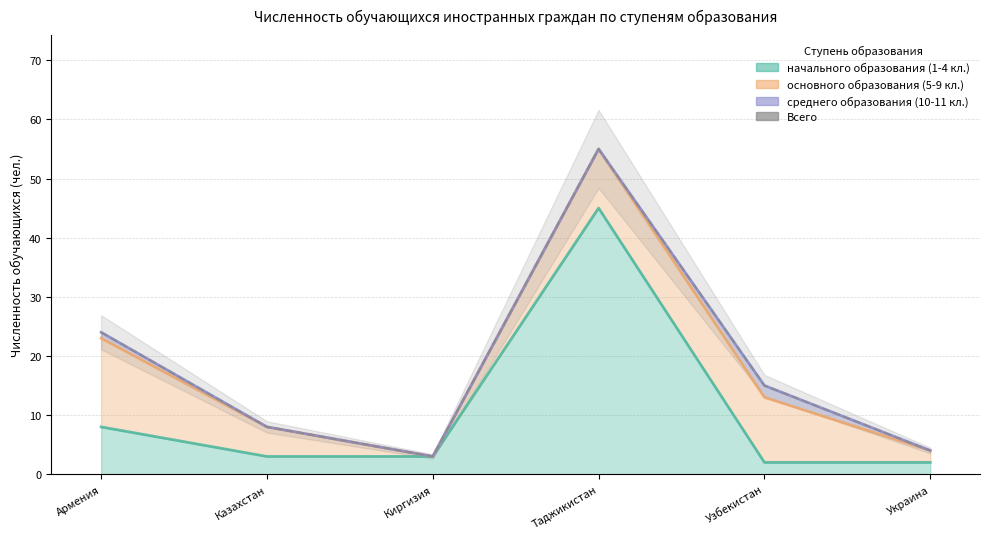

How many interior local peaks (higher than both neighbors) does the data have?

1